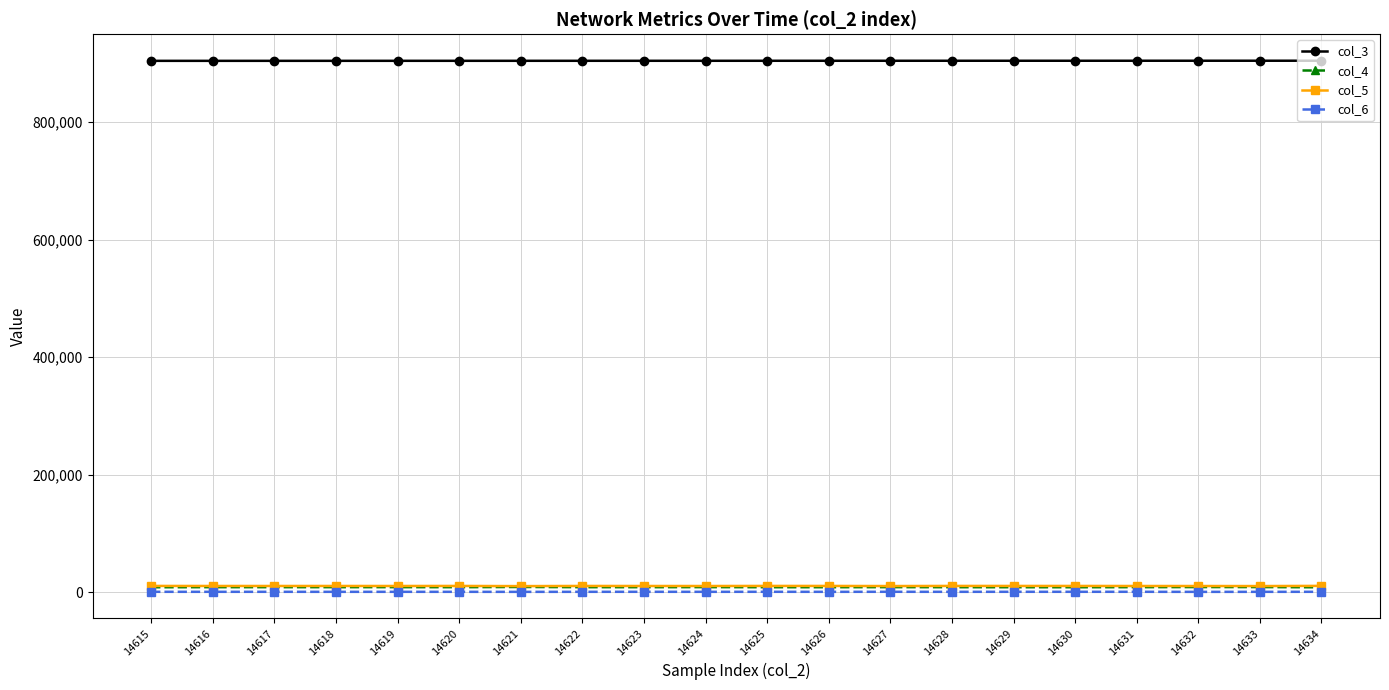

Is the value of col_6 at 14624 greater than the value of col_4 at 14621?

No